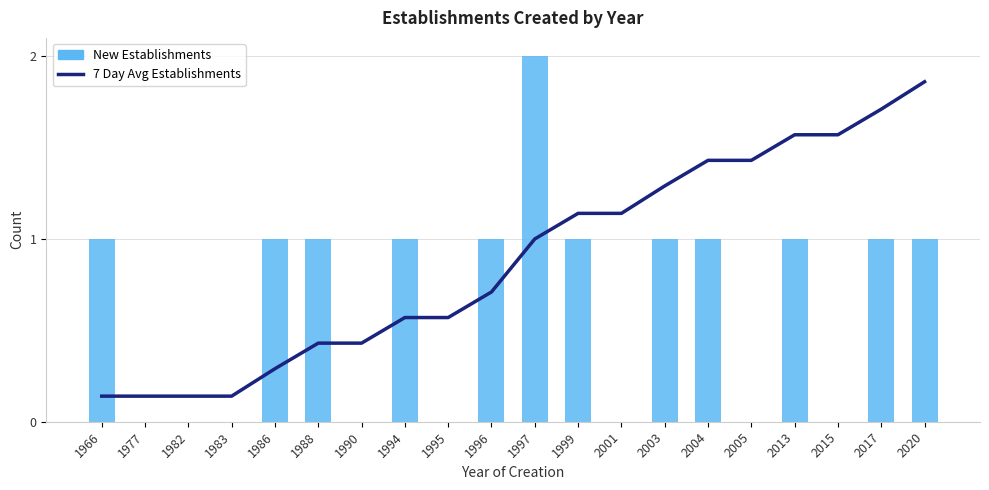

Where is 7 Day Avg Establishments nearest to the value 1?

1997